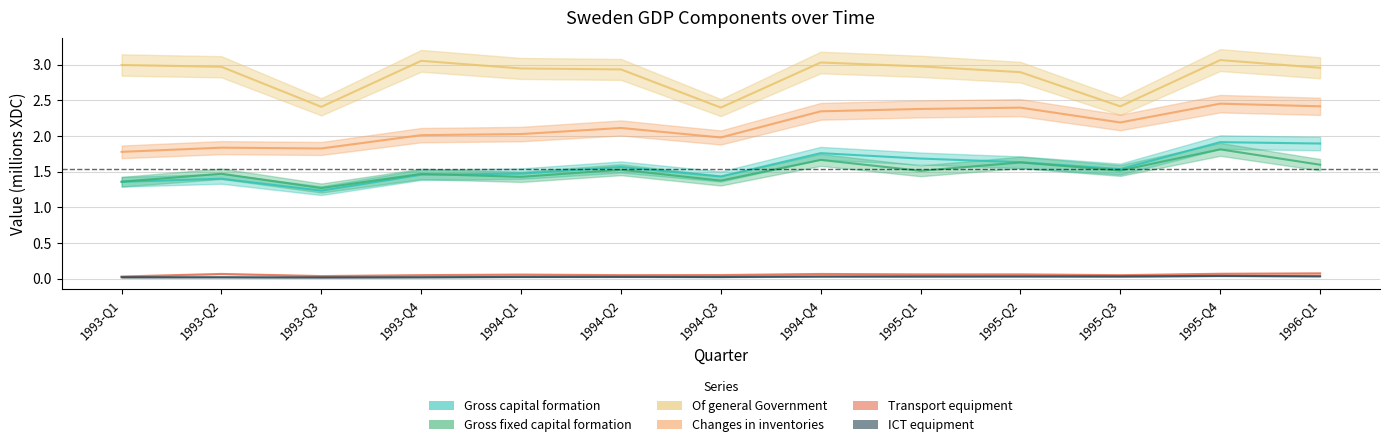

Reading left to right, what are all the values shown in this chart?

Gross capital formation: 1.4	1.4	1.2	1.5	1.5	1.6	1.4	1.8	1.7	1.6	1.5	1.9	1.9
Gross fixed capital formation: 1.4	1.5	1.3	1.5	1.4	1.5	1.4	1.7	1.5	1.6	1.5	1.8	1.6
Of general Government: 3.0	3.0	2.4	3.1	2.9	2.9	2.4	3.0	3.0	2.9	2.4	3.1	3.0
Changes in inventories: 1.8	1.8	1.8	2.0	2.0	2.1	2.0	2.3	2.4	2.4	2.2	2.5	2.4
Transport equipment: 0.0	0.1	0.0	0.0	0.1	0.0	0.1	0.1	0.1	0.1	0.0	0.1	0.1
ICT equipment: 0.0	0.0	0.0	0.0	0.0	0.0	0.0	0.0	0.0	0.0	0.0	0.0	0.0